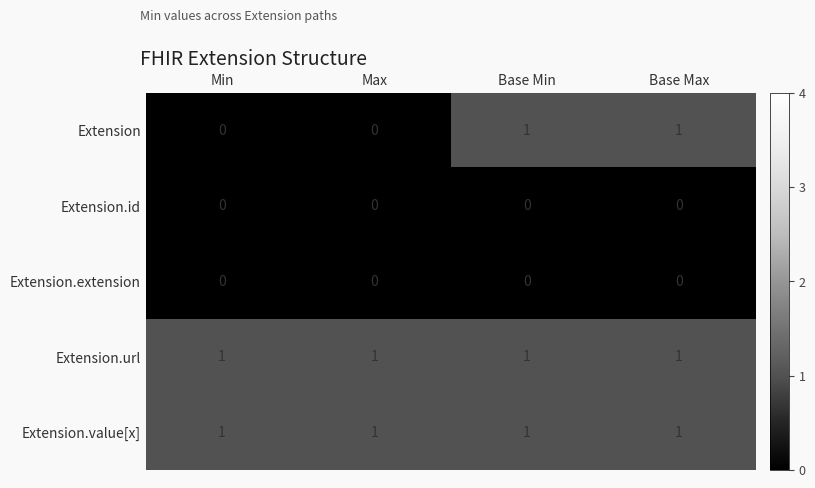

What is the maximum value shown in the chart?

1